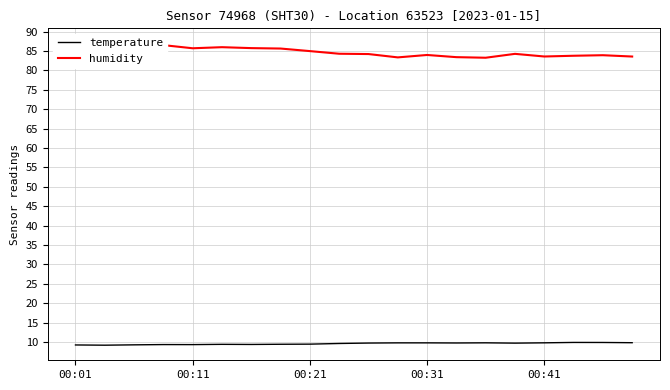

How many data points in humidity are less than 84?

8